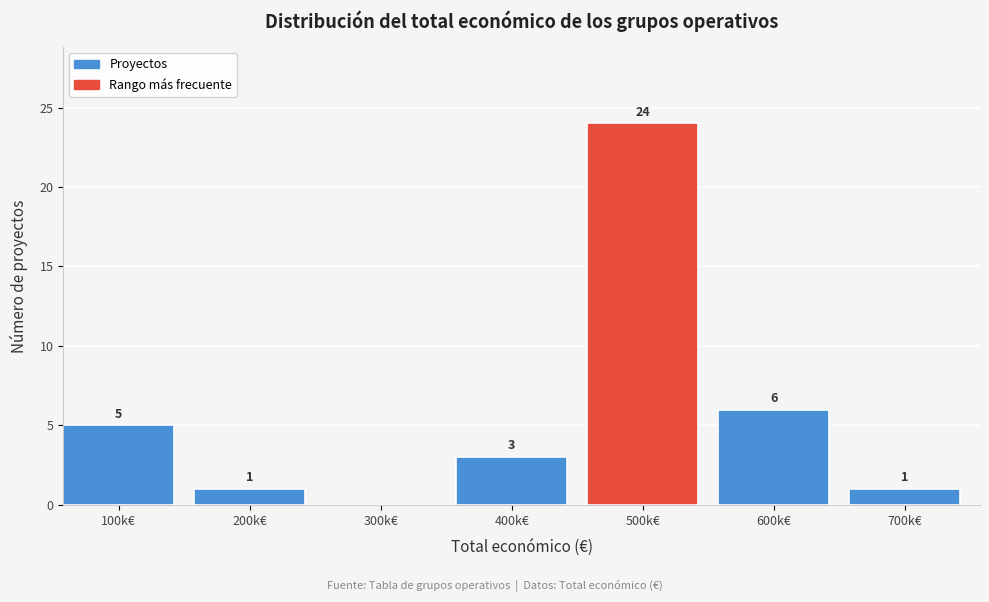

Reading left to right, extract all data points from this chart.

100k€=5	200k€=1	300k€=0	400k€=3	500k€=24	600k€=6	700k€=1